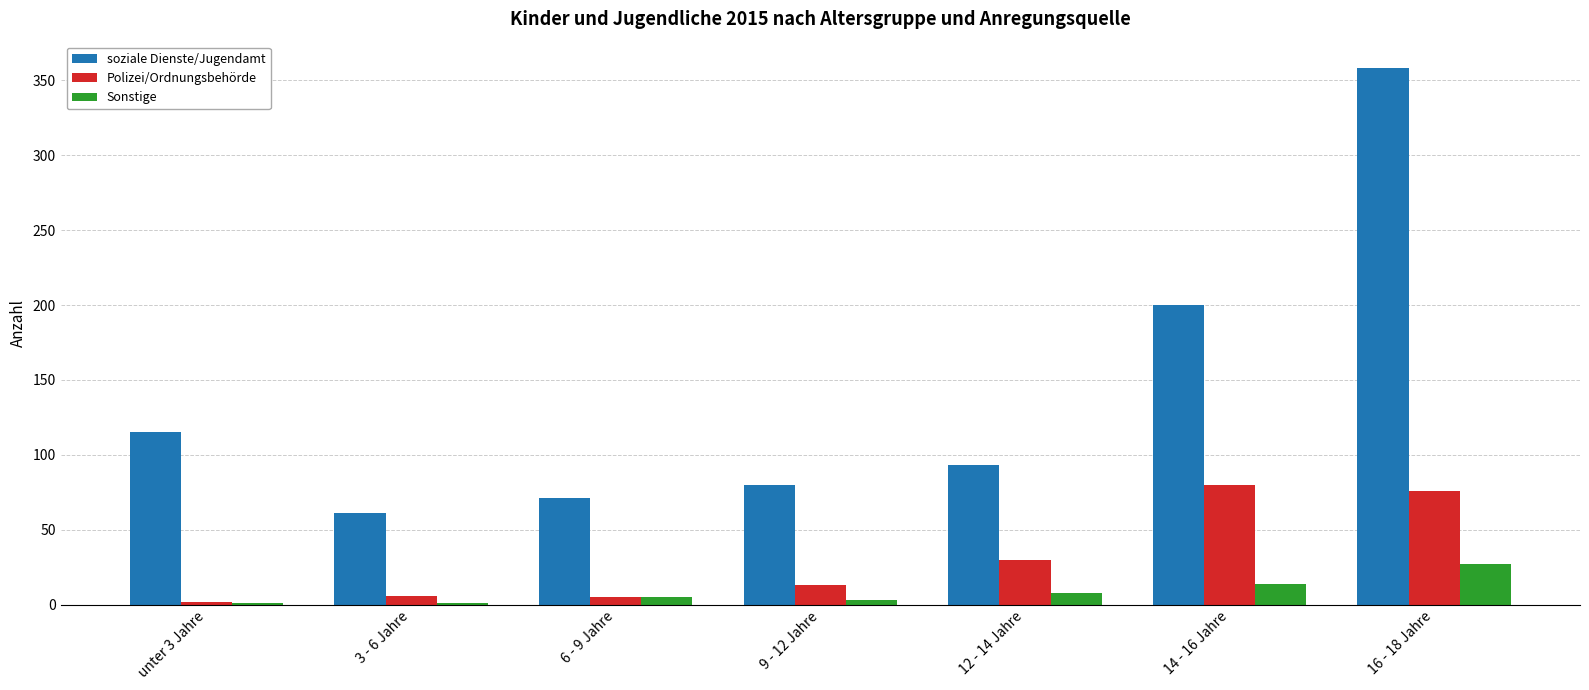

Which label corresponds to the largest value in the chart?

16 - 18 Jahre